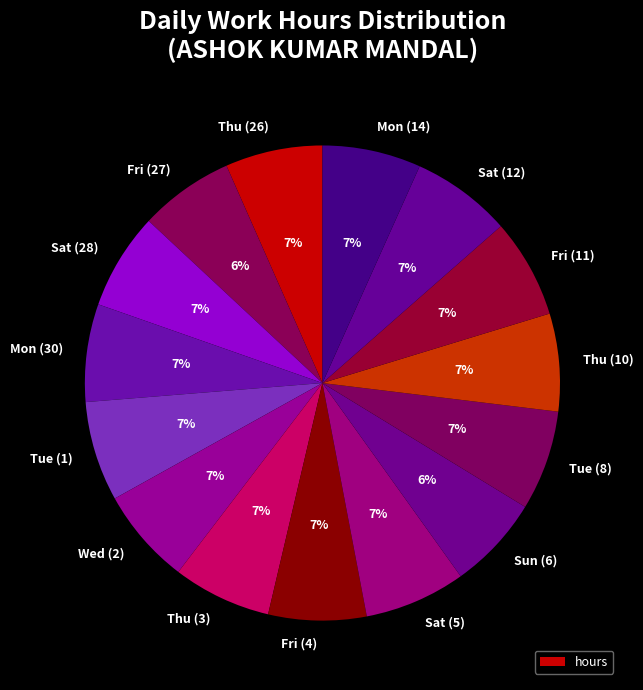

True or false: Mon (30) accounts for 17% of the total.

False